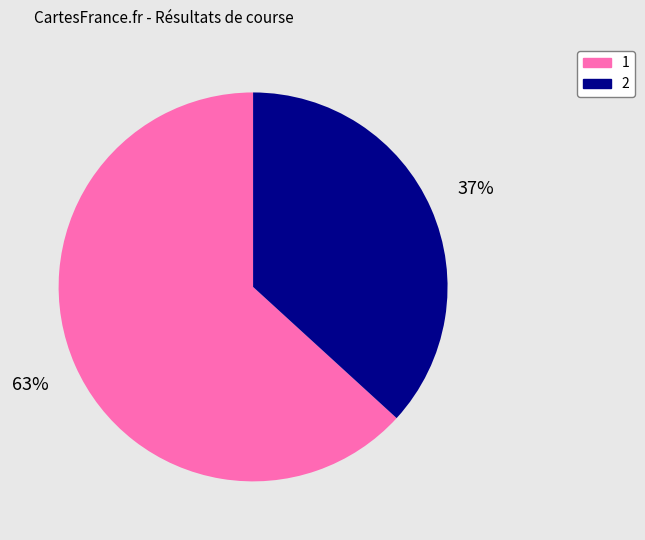

Rank the categories by value from lowest to highest.

2, 1